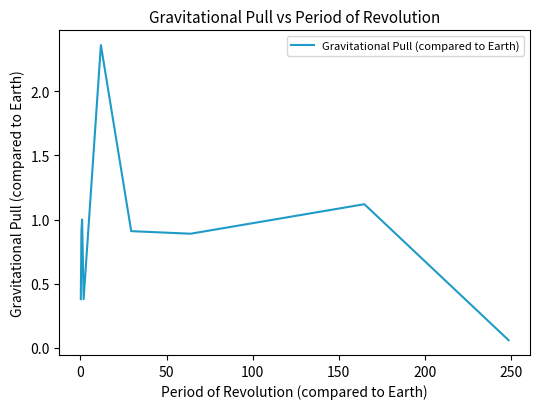

What is the difference between the maximum and minimum values?

2.3